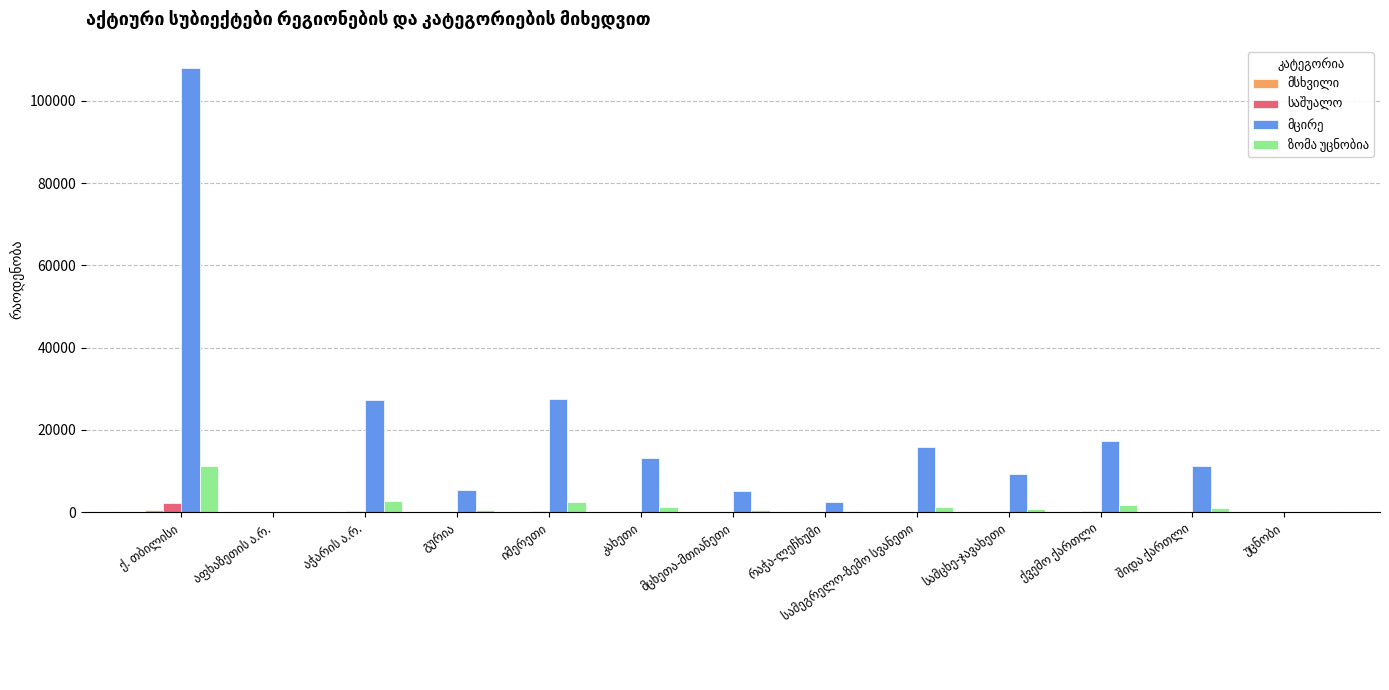

What is the value of the მცირე bar at the 12th from the left?

11161